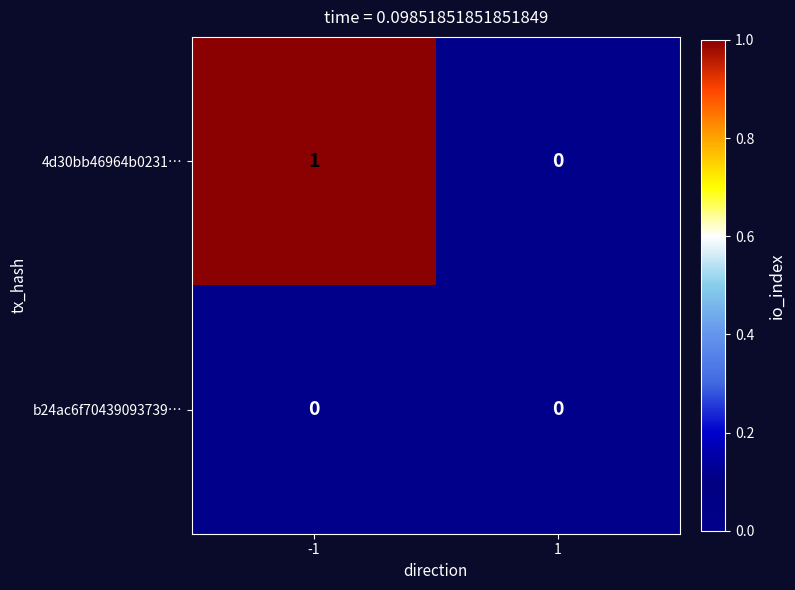

The b24ac6f70439093739… series shows 0 at -1. True or false?

True